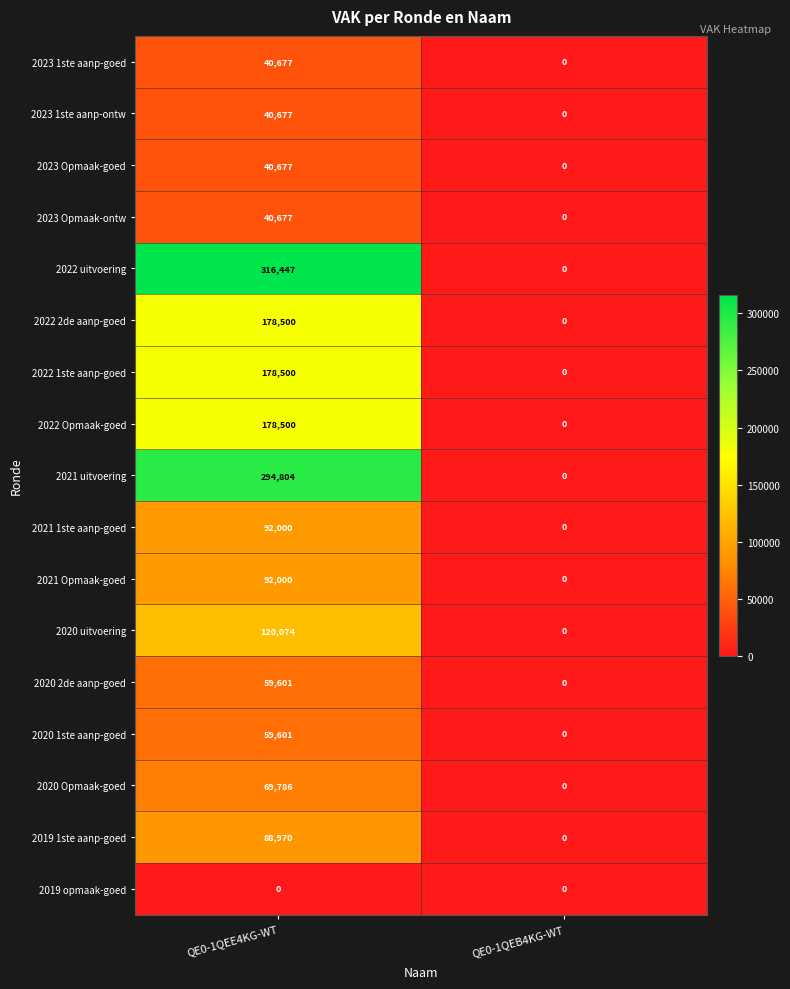

What is the total value across all series at QE0-1QEE4KG-WT?

1891491